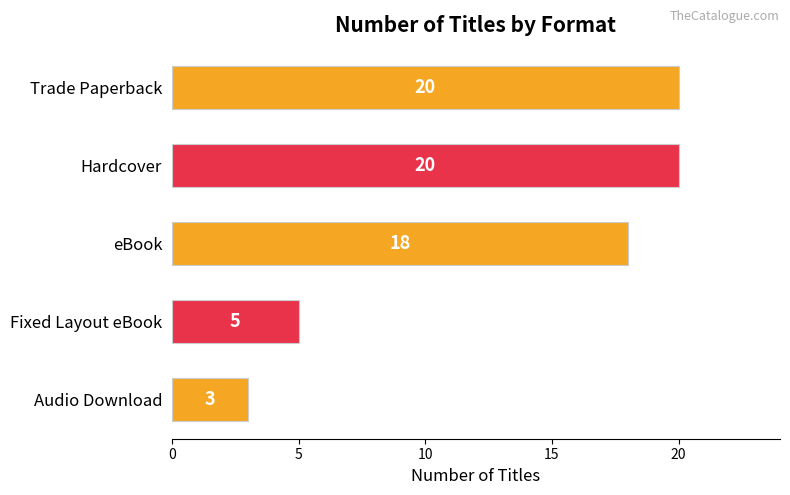

Reading bottom to top, what are all the values shown in this chart?

Audio Download=3	Fixed Layout eBook=5	eBook=18	Hardcover=20	Trade Paperback=20